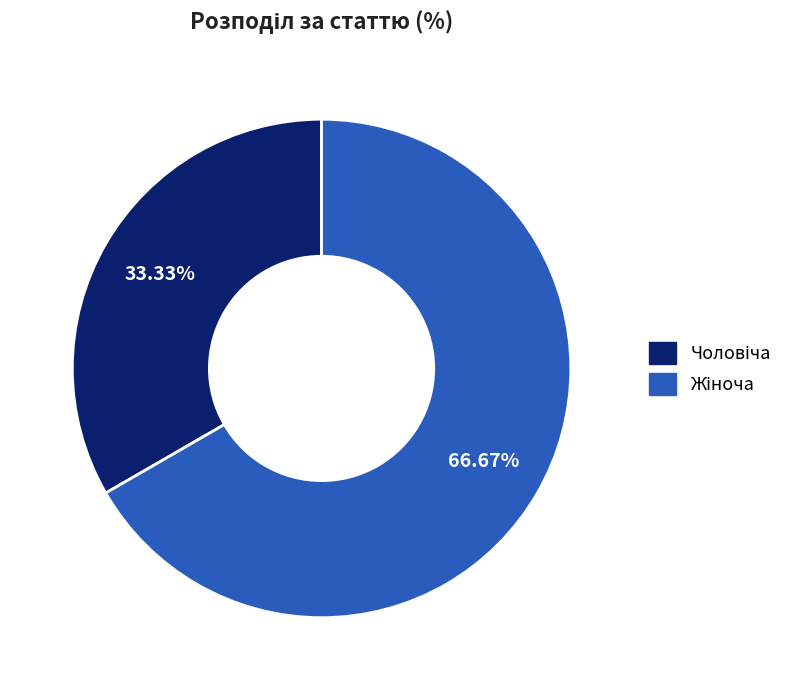

Is there any slice that represents more than half of the pie?

Yes